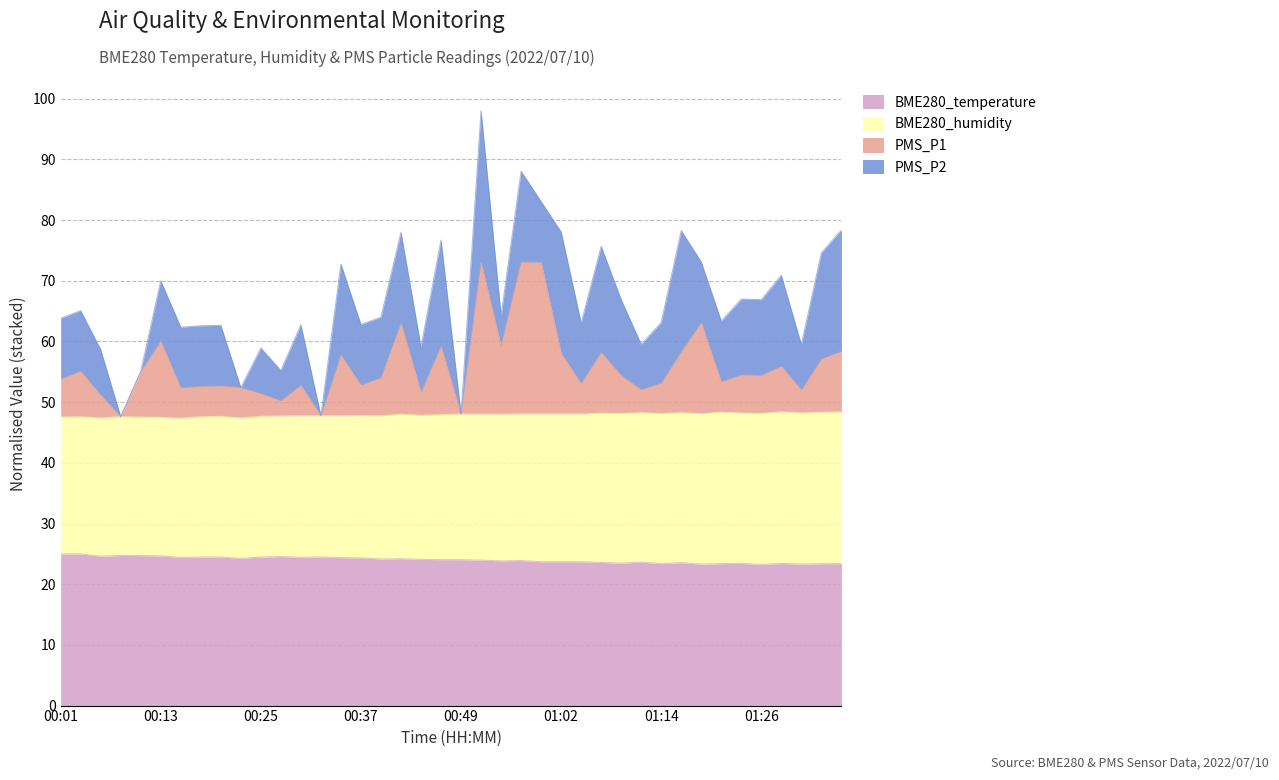

What is the minimum value for BME280_temperature?

23.3